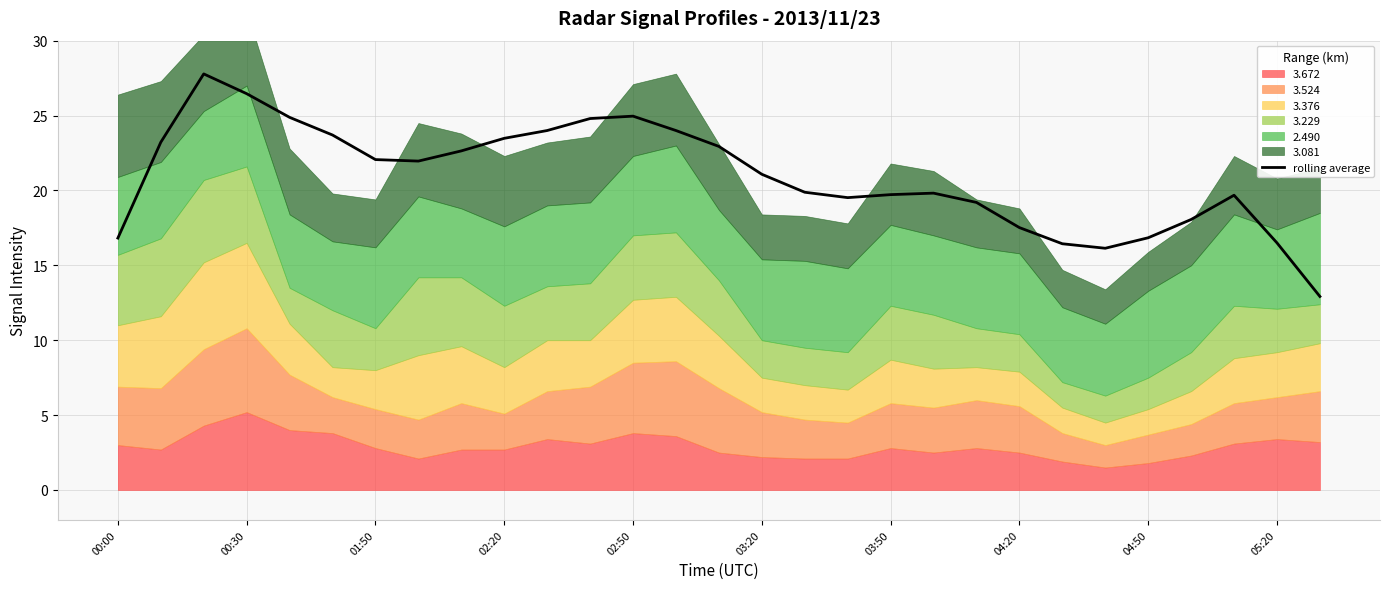

What is the maximum value for rolling average?

27.8